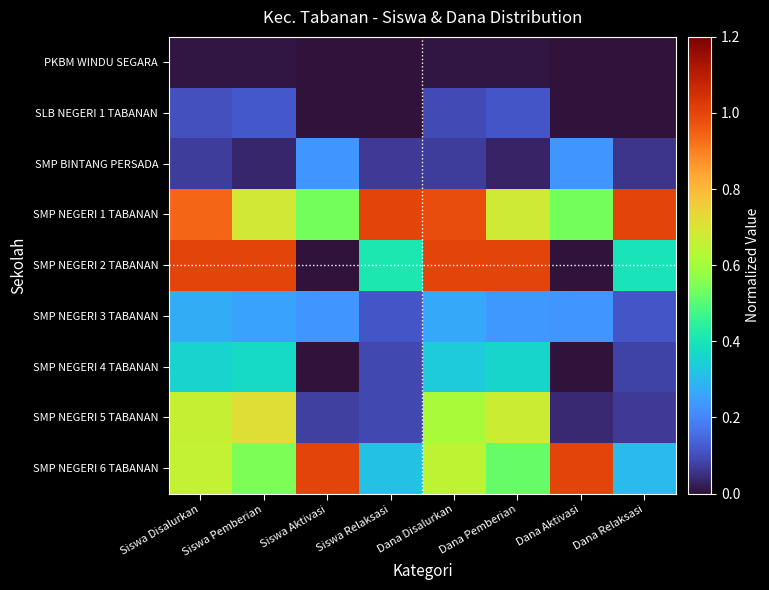

Reading left to right, what are all the values shown in this chart?

PKBM WINDU SEGARA: Siswa Disalurkan=0.0	Siswa Pemberian=0.0	Siswa Aktivasi=0.0	Siswa Relaksasi=0.0	Dana Disalurkan=0.0	Dana Pemberian=0.0	Dana Aktivasi=0.0	Dana Relaksasi=0.0
SLB NEGERI 1 TABANAN: Siswa Disalurkan=0.1	Siswa Pemberian=0.1	Siswa Aktivasi=0.0	Siswa Relaksasi=0.0	Dana Disalurkan=0.1	Dana Pemberian=0.1	Dana Aktivasi=0.0	Dana Relaksasi=0.0
SMP BINTANG PERSADA: Siswa Disalurkan=0.1	Siswa Pemberian=0.0	Siswa Aktivasi=0.2	Siswa Relaksasi=0.1	Dana Disalurkan=0.1	Dana Pemberian=0.0	Dana Aktivasi=0.2	Dana Relaksasi=0.1
SMP NEGERI 1 TABANAN: Siswa Disalurkan=0.9	Siswa Pemberian=0.7	Siswa Aktivasi=0.5	Siswa Relaksasi=1.0	Dana Disalurkan=1.0	Dana Pemberian=0.7	Dana Aktivasi=0.5	Dana Relaksasi=1.0
SMP NEGERI 2 TABANAN: Siswa Disalurkan=1.0	Siswa Pemberian=1.0	Siswa Aktivasi=0.0	Siswa Relaksasi=0.4	Dana Disalurkan=1.0	Dana Pemberian=1.0	Dana Aktivasi=0.0	Dana Relaksasi=0.4
SMP NEGERI 3 TABANAN: Siswa Disalurkan=0.3	Siswa Pemberian=0.3	Siswa Aktivasi=0.2	Siswa Relaksasi=0.1	Dana Disalurkan=0.3	Dana Pemberian=0.2	Dana Aktivasi=0.2	Dana Relaksasi=0.1
SMP NEGERI 4 TABANAN: Siswa Disalurkan=0.4	Siswa Pemberian=0.4	Siswa Aktivasi=0.0	Siswa Relaksasi=0.1	Dana Disalurkan=0.3	Dana Pemberian=0.4	Dana Aktivasi=0.0	Dana Relaksasi=0.1
SMP NEGERI 5 TABANAN: Siswa Disalurkan=0.7	Siswa Pemberian=0.7	Siswa Aktivasi=0.1	Siswa Relaksasi=0.1	Dana Disalurkan=0.6	Dana Pemberian=0.7	Dana Aktivasi=0.0	Dana Relaksasi=0.1
SMP NEGERI 6 TABANAN: Siswa Disalurkan=0.7	Siswa Pemberian=0.5	Siswa Aktivasi=1.0	Siswa Relaksasi=0.3	Dana Disalurkan=0.7	Dana Pemberian=0.5	Dana Aktivasi=1.0	Dana Relaksasi=0.3